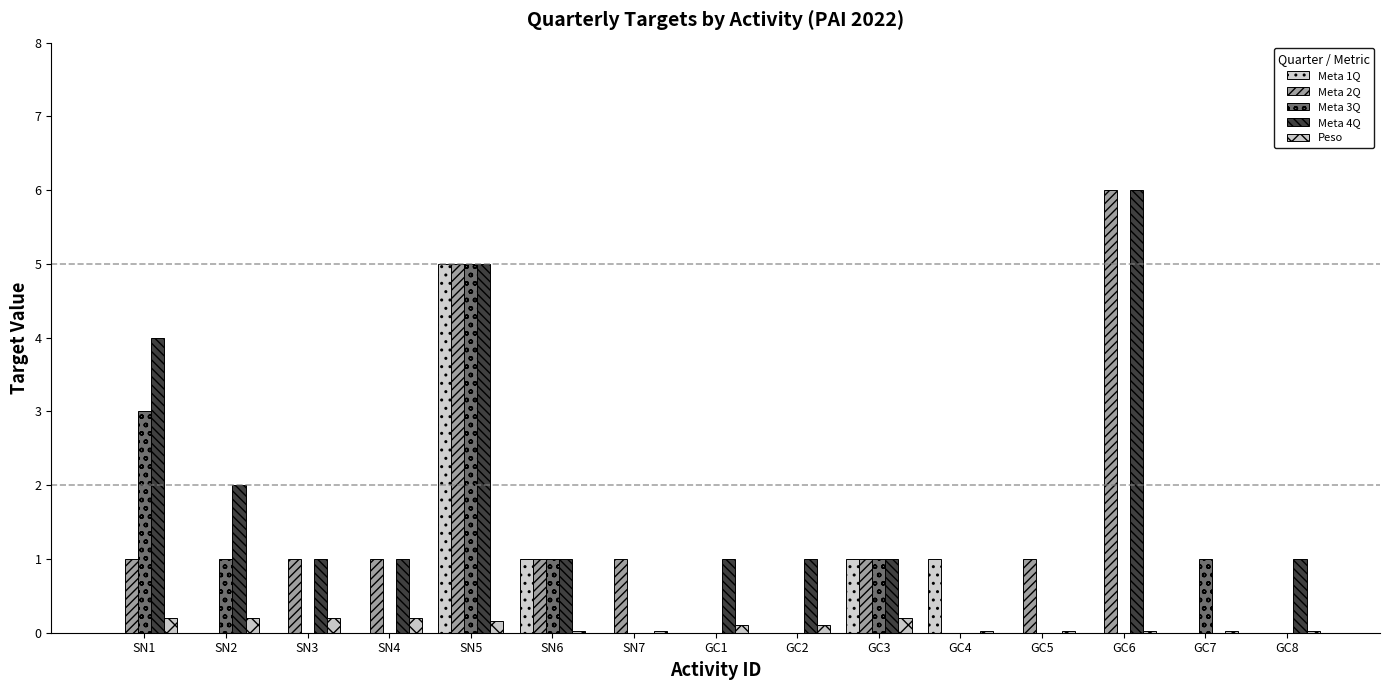

Reading left to right, what are all the values shown in this chart?

Meta 1Q: 0.0	0.0	0.0	0.0	5.0	1.0	0.0	0.0	0.0	1.0	1.0	0.0	0.0	0.0	0.0
Meta 2Q: 1.0	0.0	1.0	1.0	5.0	1.0	1.0	0.0	0.0	1.0	0.0	1.0	6.0	0.0	0.0
Meta 3Q: 3.0	1.0	0.0	0.0	5.0	1.0	0.0	0.0	0.0	1.0	0.0	0.0	0.0	1.0	0.0
Meta 4Q: 4.0	2.0	1.0	1.0	5.0	1.0	0.0	1.0	1.0	1.0	0.0	0.0	6.0	0.0	1.0
Peso: 0.2	0.2	0.2	0.2	0.2	0.0	0.0	0.1	0.1	0.2	0.0	0.0	0.0	0.0	0.0